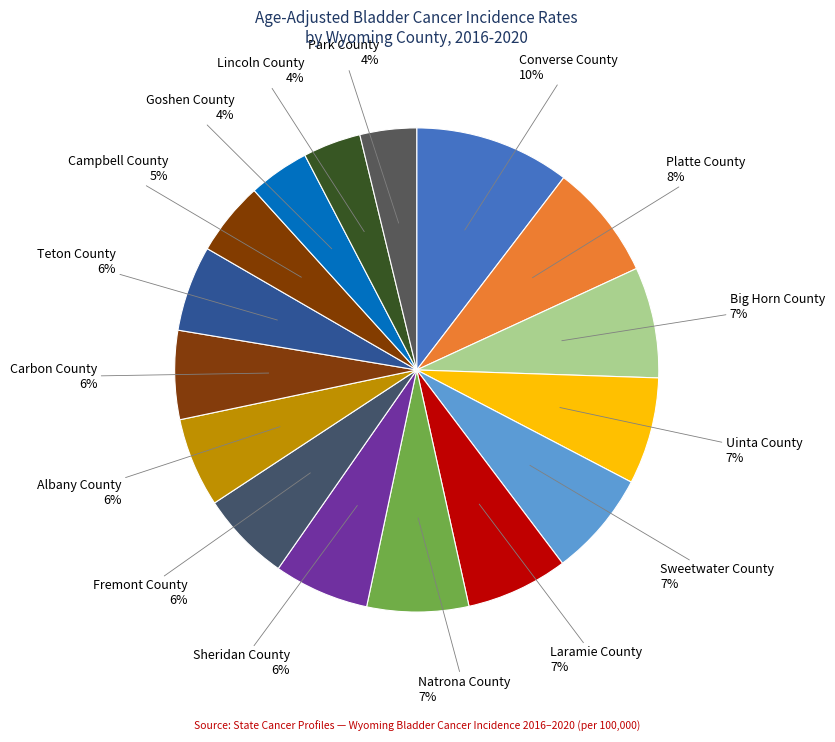

How many slices are in this pie chart?

16